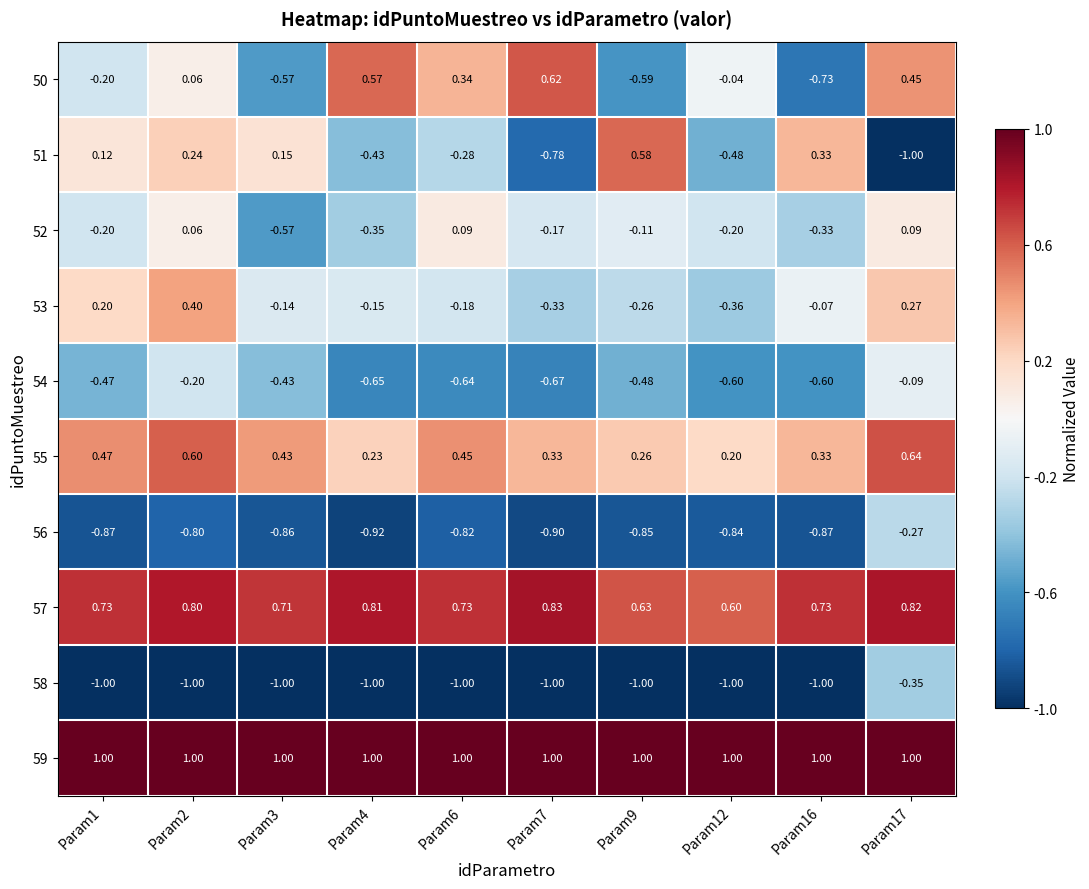

Which series changed the most between Param2 and Param6?

53